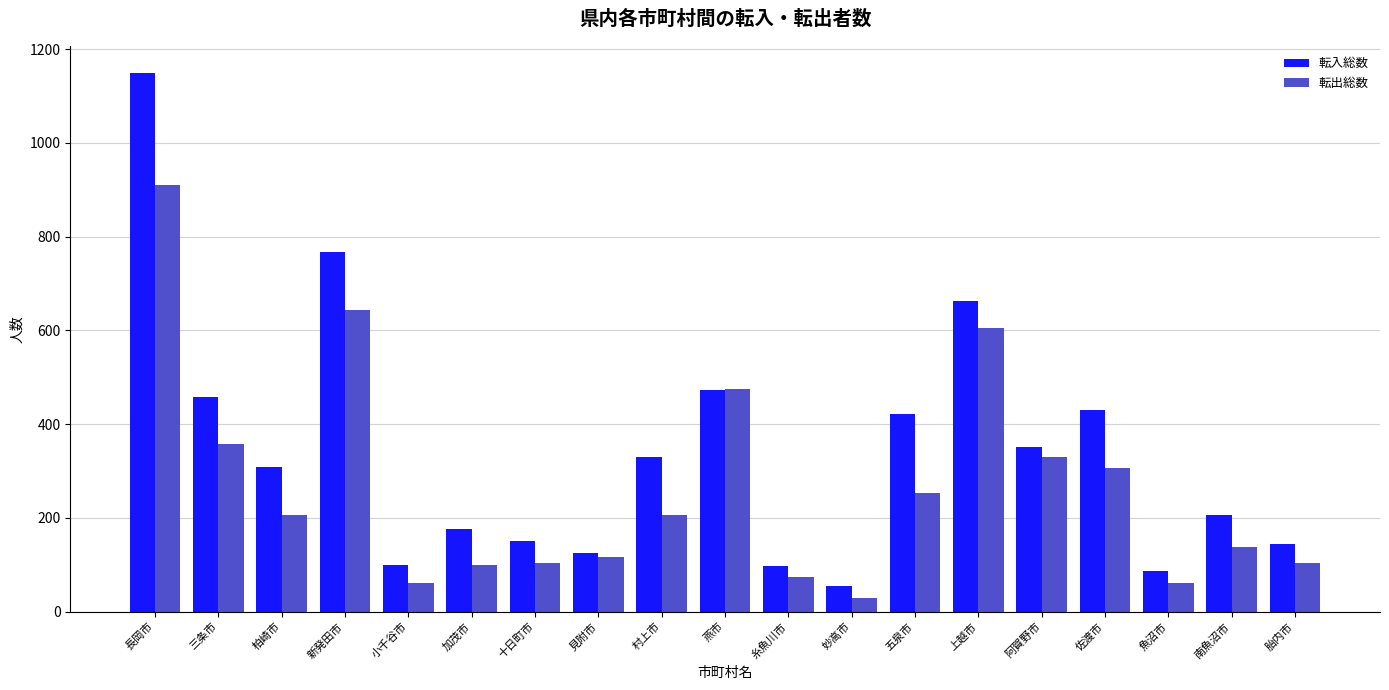

What are all the series names shown in the legend?

転入総数, 転出総数